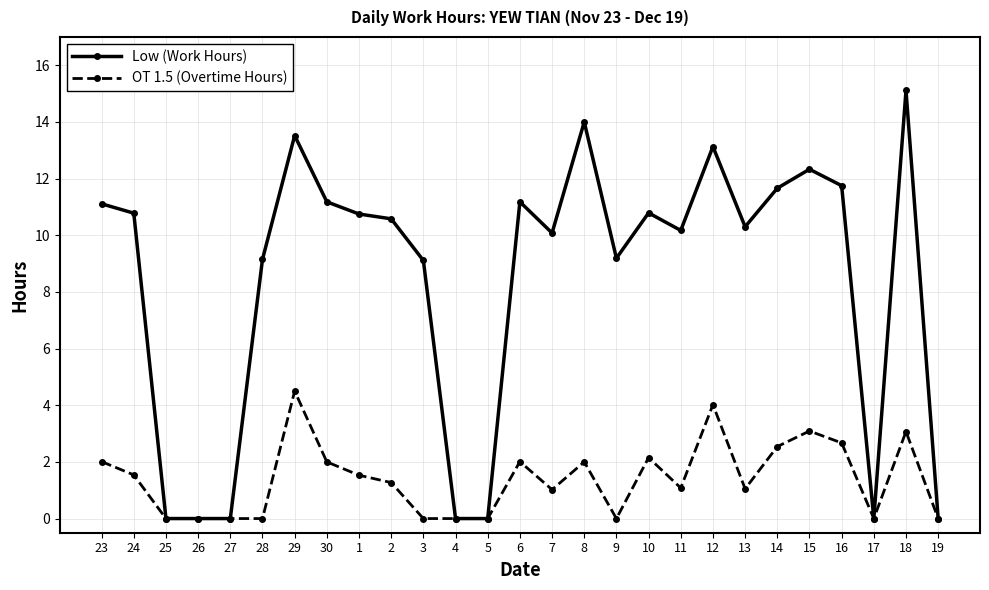

True or false: Low (Work Hours) has more than 2 points higher than both neighbors.

True